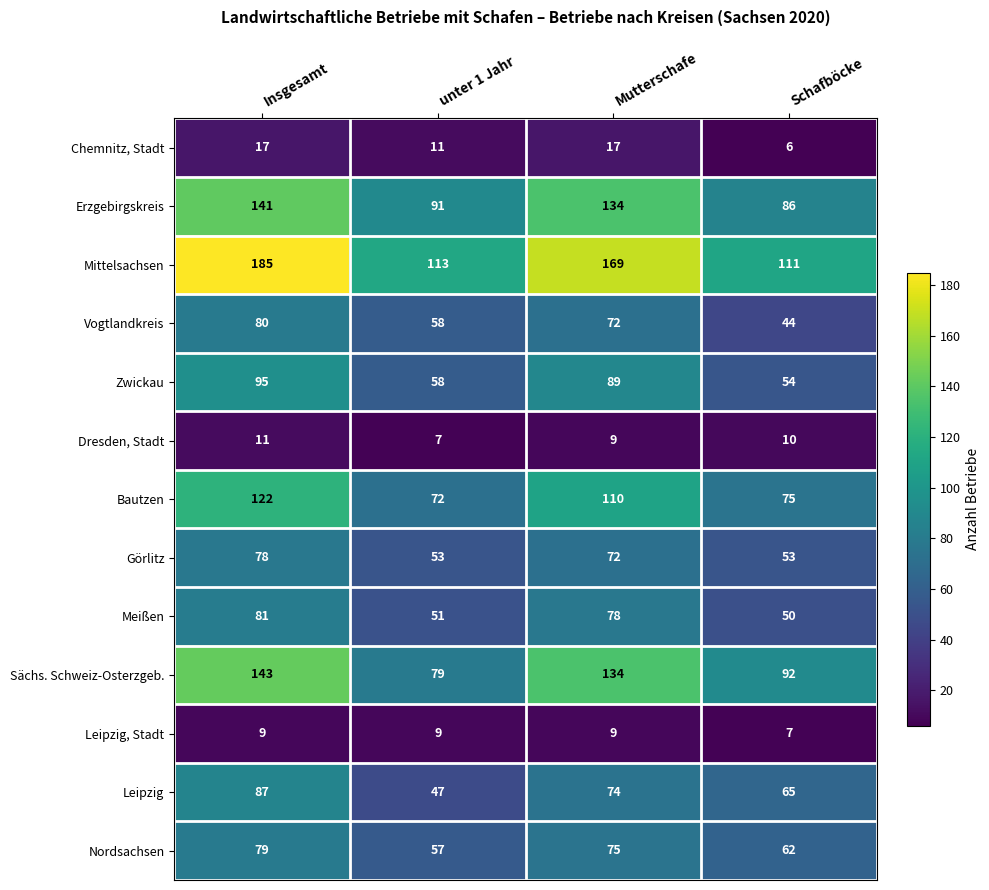

The value of Erzgebirgskreis at unter 1 Jahr is 91. True or false?

True